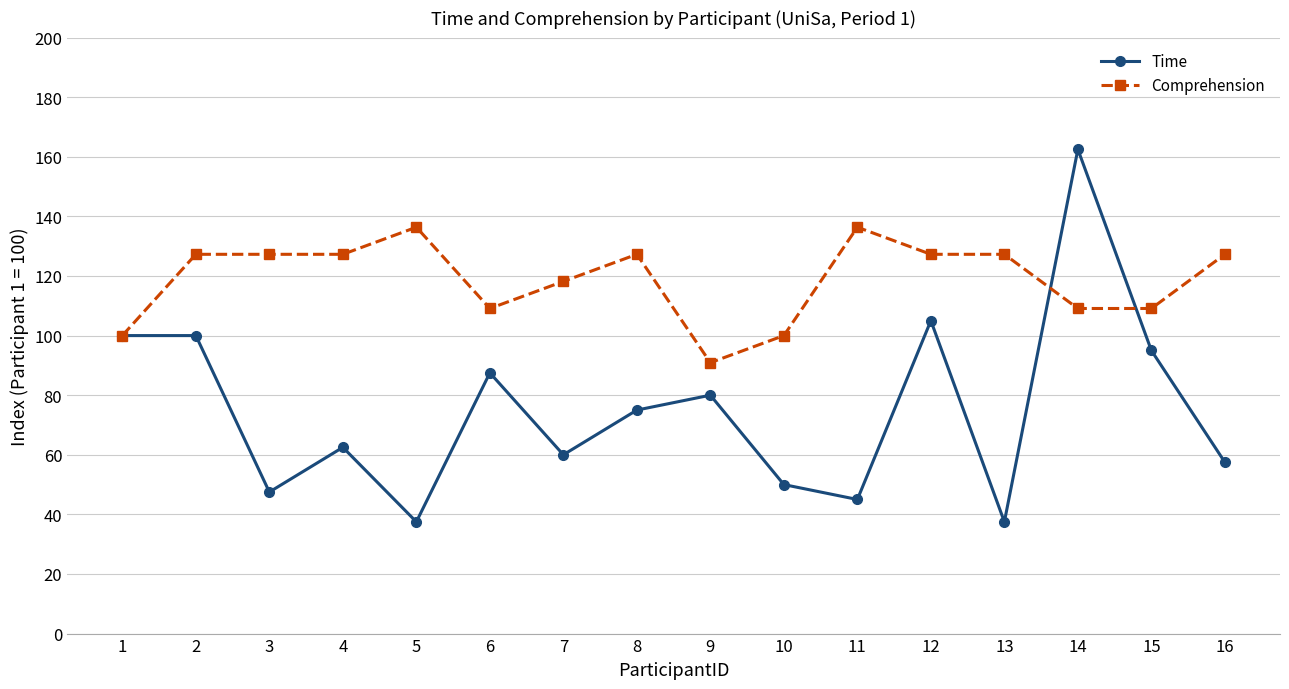

Read the Comprehension value at 10.

100.0